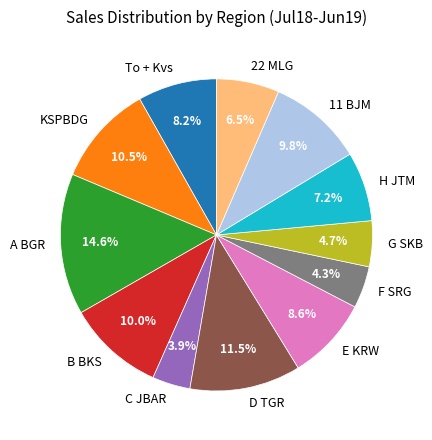

Between B BKS and A BGR, which is larger?

A BGR